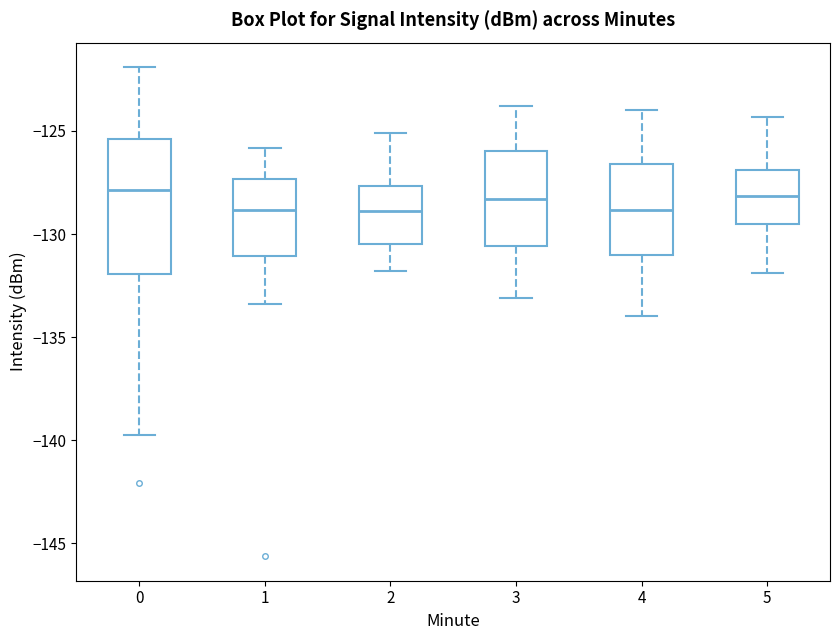

Where does the median line of the box at x = 3 sit on the y-axis? The values are not printed on the chart, so give them approximately, as read against the axis.

-128.5